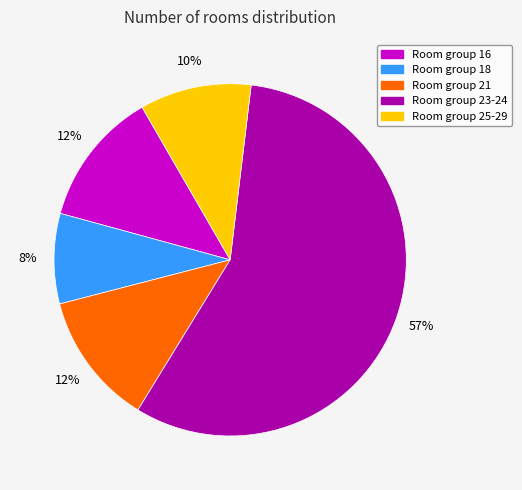

To the nearest percent, what is the difference between the largest and smallest slice percentages?

49%